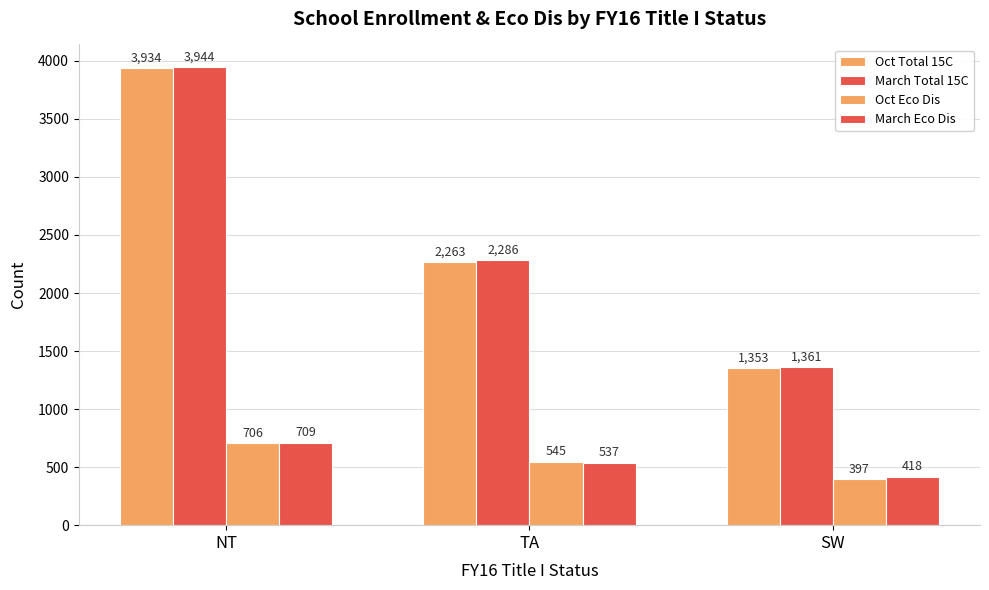

Which category has the lowest value across all series?

SW